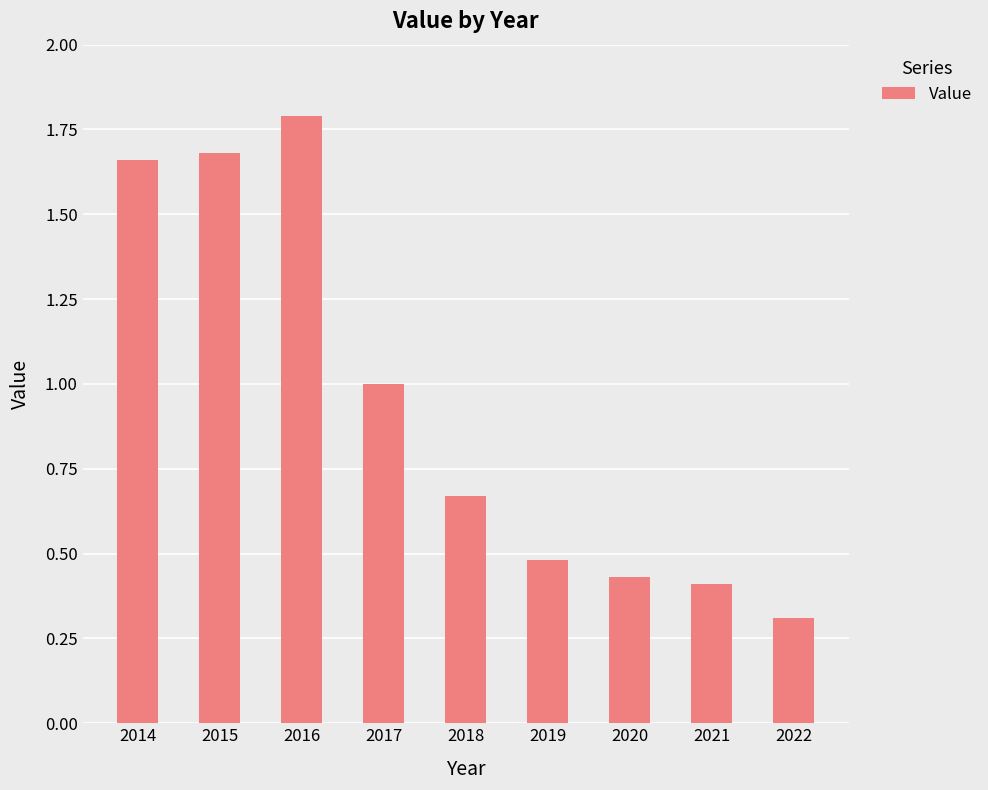

What is the ratio of the value at 2019 to the value at 2016?

0.3